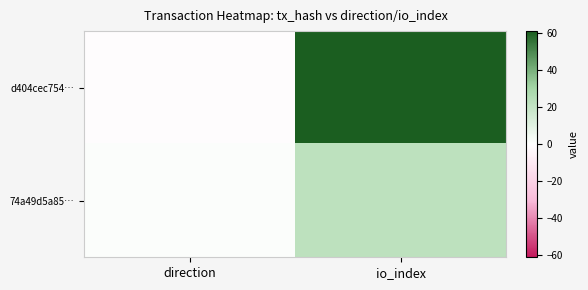

Rank the series by their maximum value, from lowest to highest.

74a49d5a85…, d404cec754…